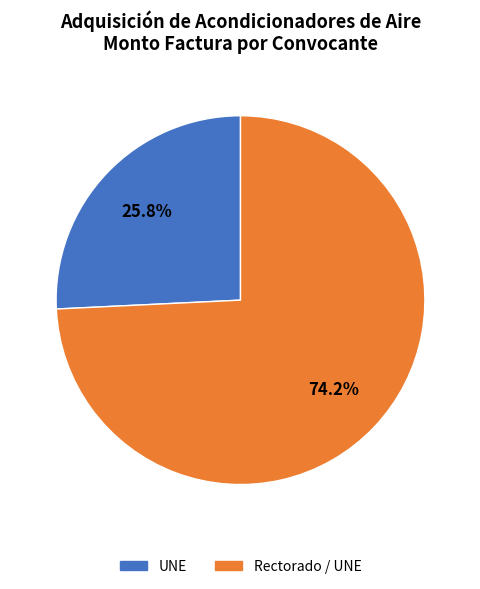

Is there any slice that represents more than half of the pie?

Yes